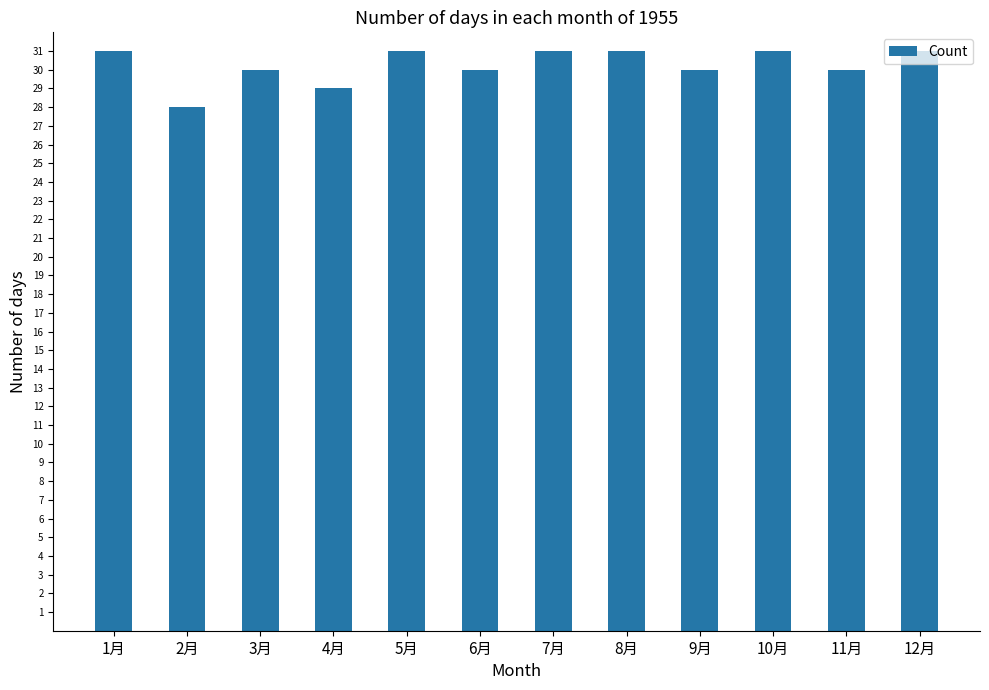

What is the difference between the values at 12月 and 11月?

1